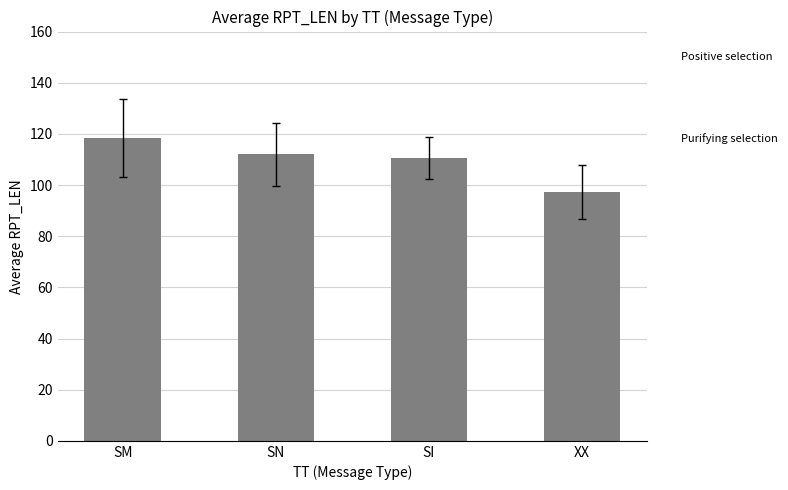

What is the smallest value displayed?

97.3